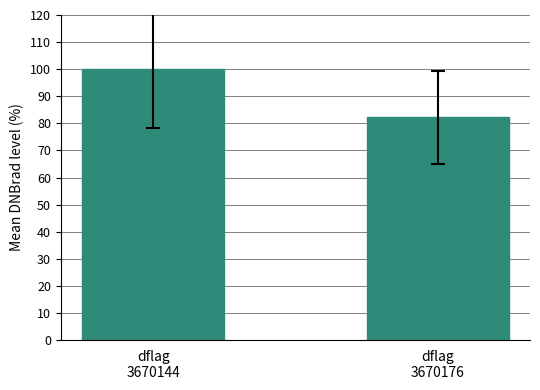

Which label corresponds to the smallest value in the chart?

dflag
3670176